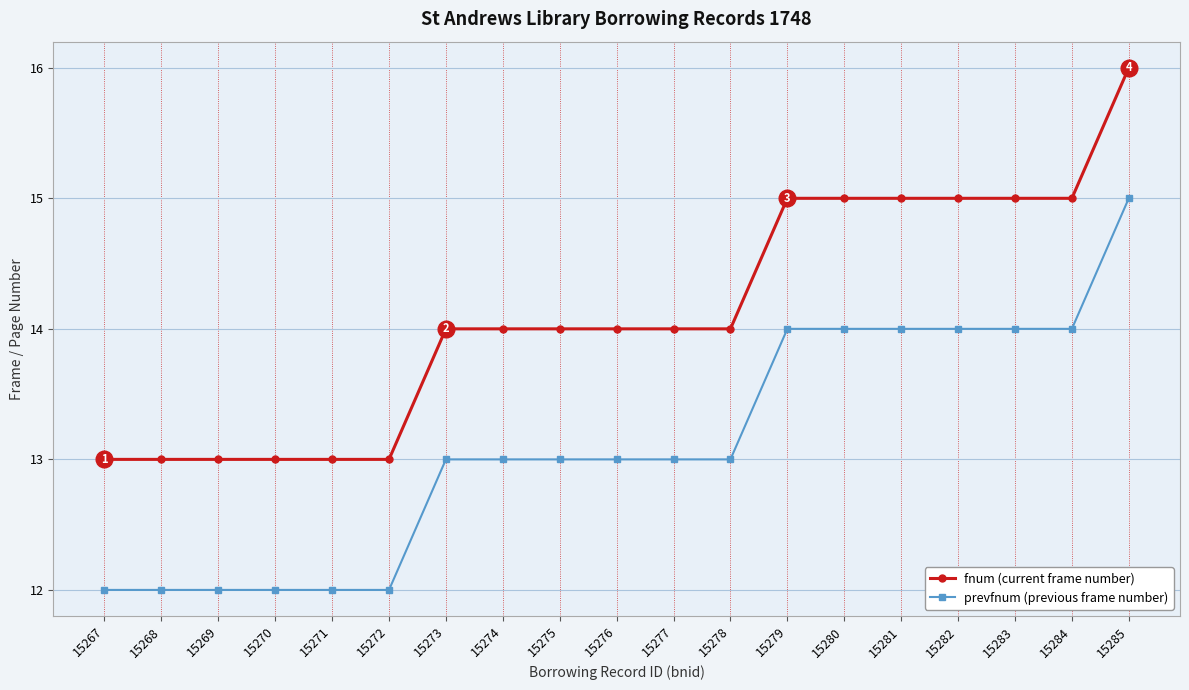

Does the chart display data point markers on the line(s)?

Yes